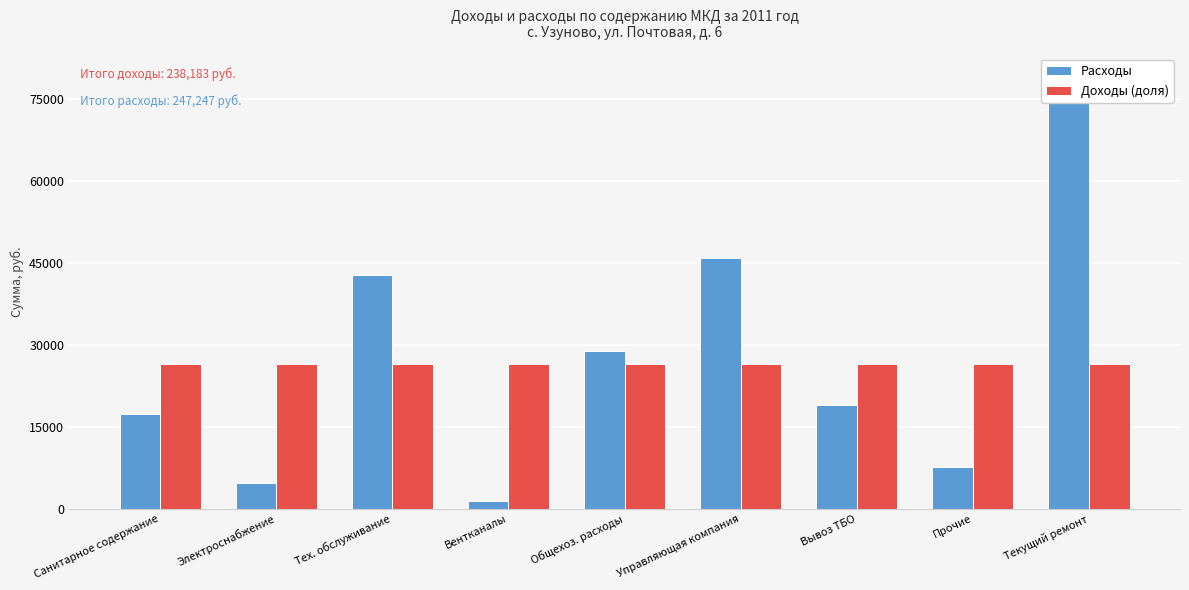

At Вентканалы, list the series in order from largest to smallest.

Доходы (доля), Расходы